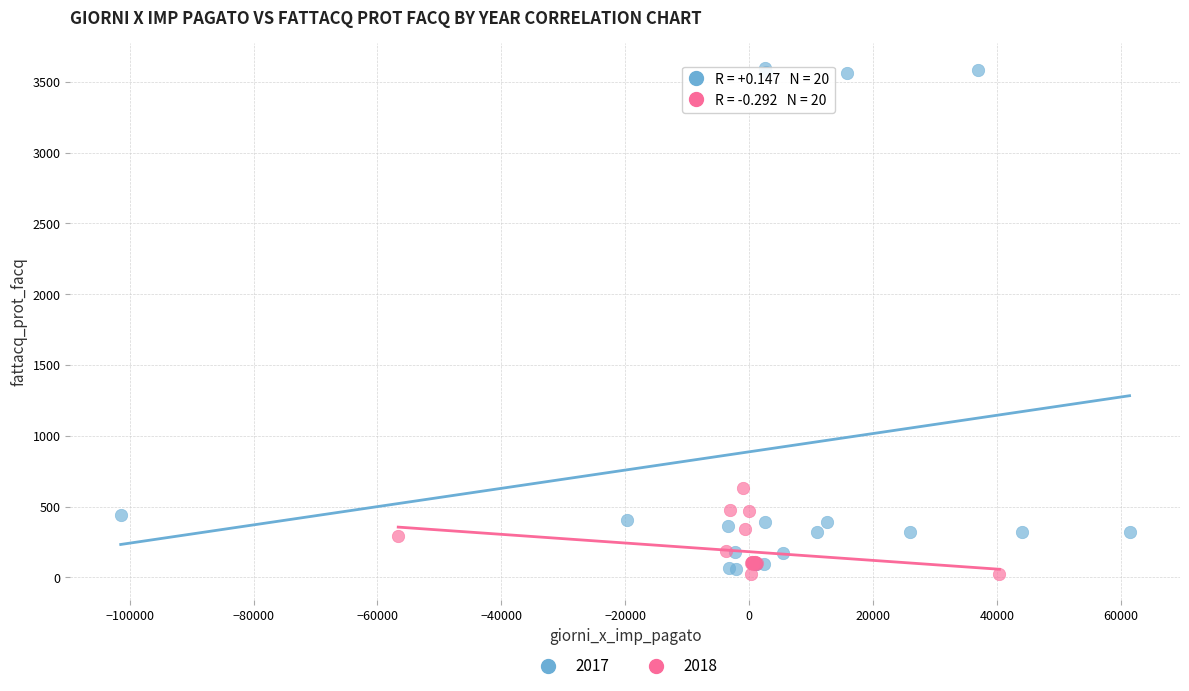

Which series has the widest spread of Y values?

2017